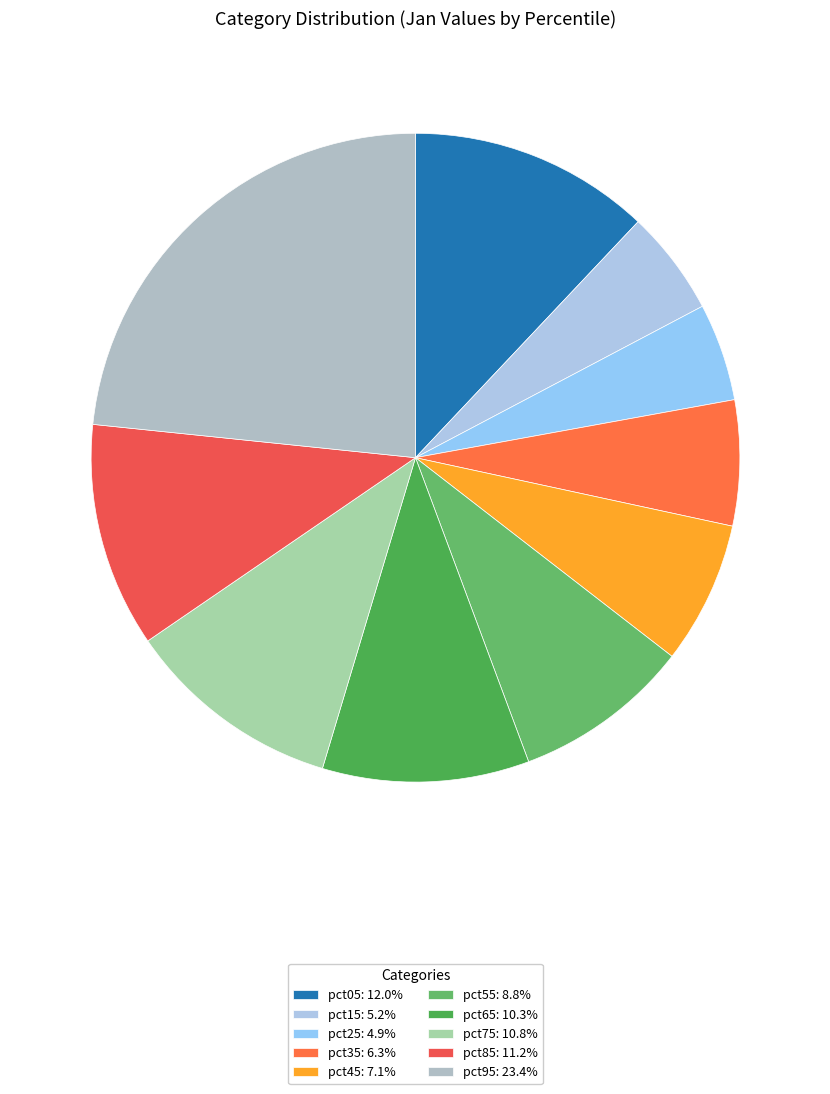

The pct25 slice represents 5% of the pie. True or false?

True